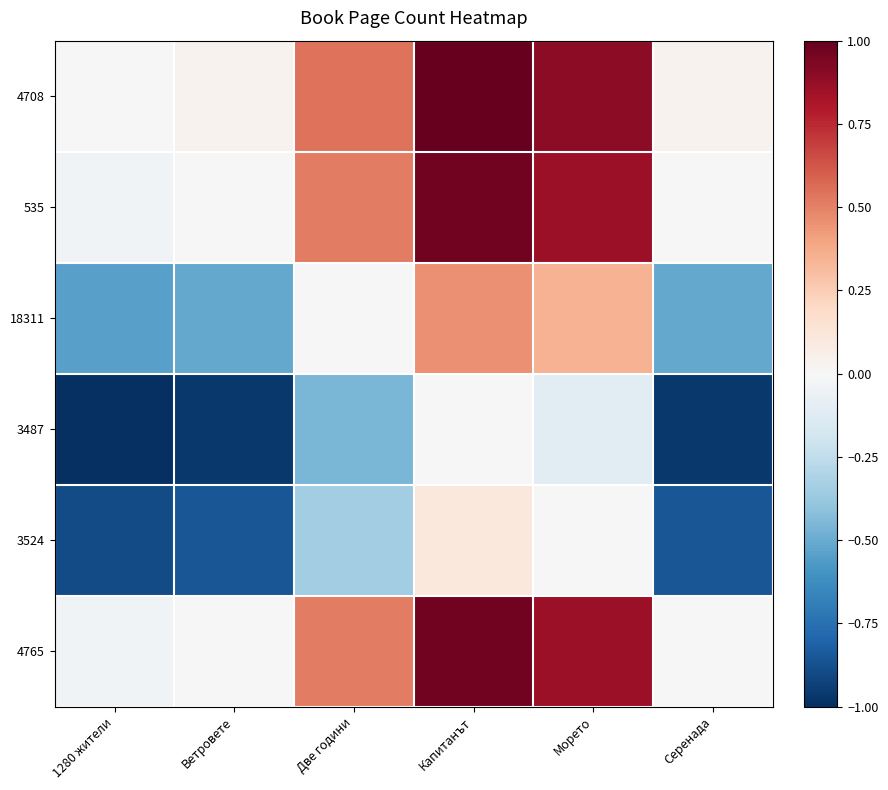

Reading left to right, transcribe all the data shown in this chart.

4708: 1280 жители=0.0	Ветровете=0.0	Две години=0.5	Капитанът=1.0	Морето=0.9	Серенада=0.0
535: 1280 жители=-0.0	Ветровете=0.0	Две години=0.5	Капитанът=1.0	Морето=0.9	Серенада=0.0
18311: 1280 жители=-0.5	Ветровете=-0.5	Две години=0.0	Капитанът=0.5	Морето=0.3	Серенада=-0.5
3487: 1280 жители=-1.0	Ветровете=-1.0	Две години=-0.5	Капитанът=0.0	Морето=-0.1	Серенада=-1.0
3524: 1280 жители=-0.9	Ветровете=-0.9	Две години=-0.3	Капитанът=0.1	Морето=0.0	Серенада=-0.9
4765: 1280 жители=-0.0	Ветровете=0.0	Две години=0.5	Капитанът=1.0	Морето=0.9	Серенада=0.0